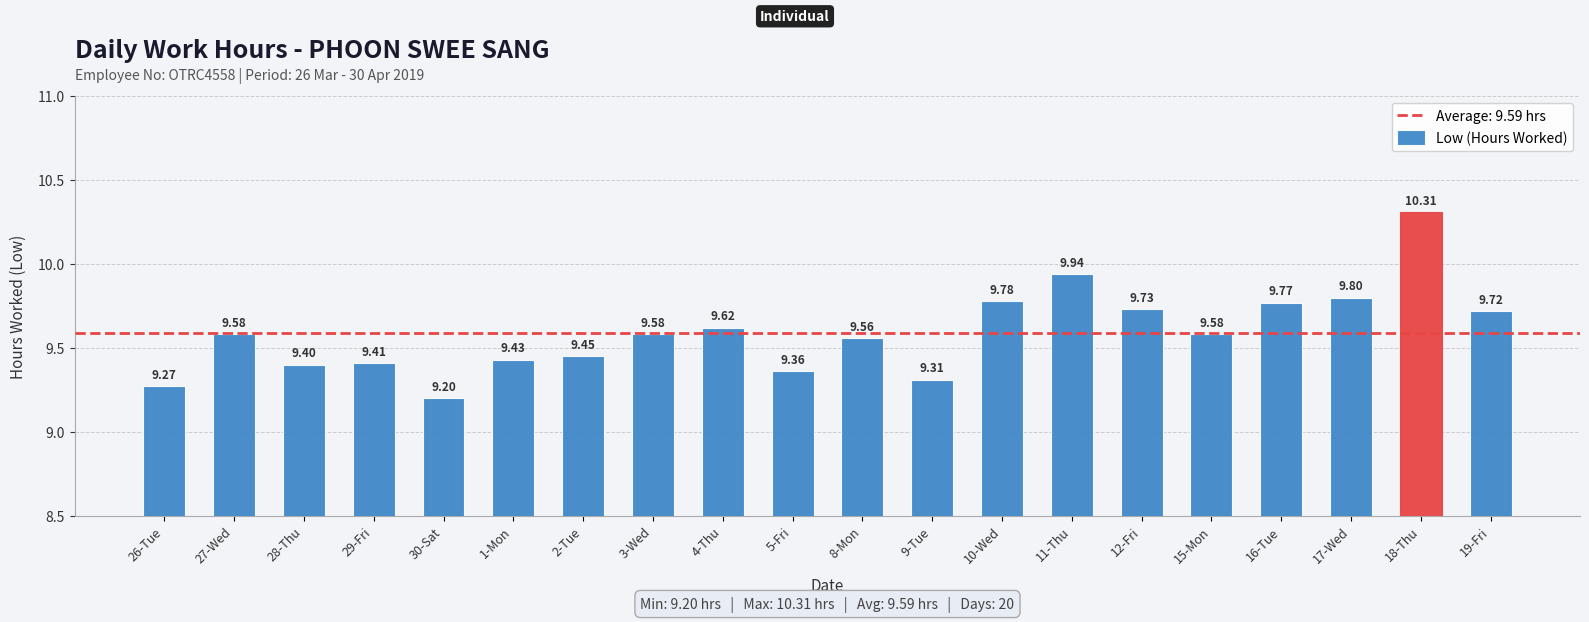

What is the ratio of the value at 19-Fri to the value at 30-Sat?

1.1